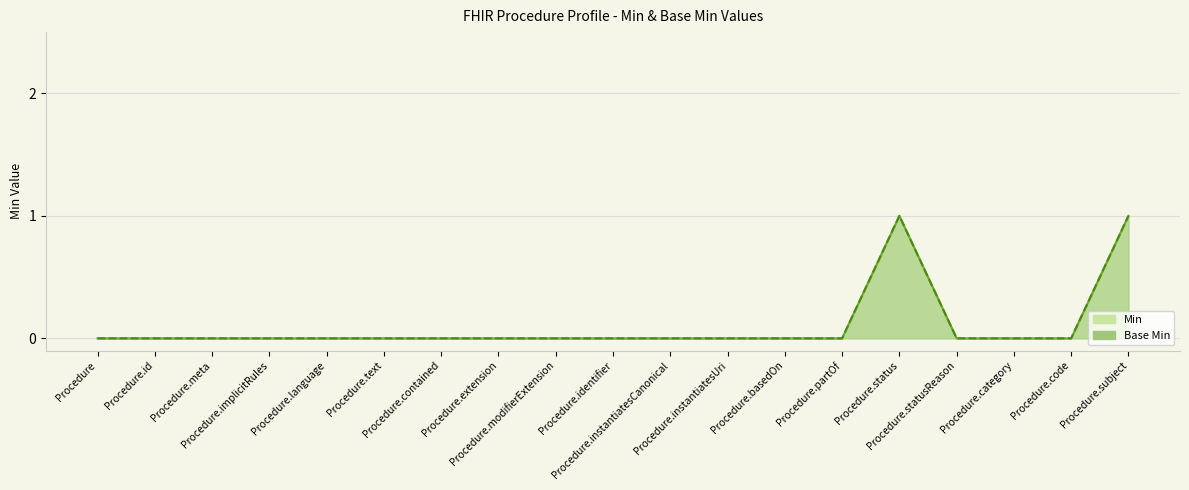

What is the difference between the maximum and minimum values in the Min series?

1